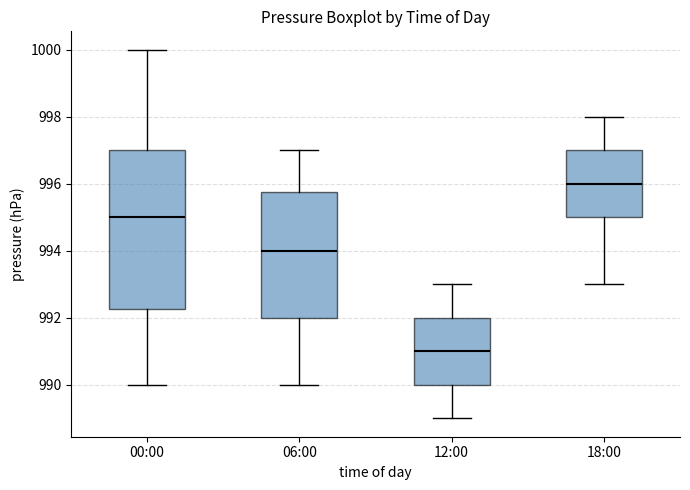

Reading left to right, read every box against the y-axis: the position of its median line, the range the box covers, and the ends of its whiskers. The values are not printed on the chart, so give them approximately, as read against the axis.

00:00: median 995.0, box 992.2 to 997.0, whiskers 990.0 to 1000.0
06:00: median 994.0, box 992.0 to 995.8, whiskers 990.0 to 997.0
12:00: median 991.0, box 990.0 to 992.0, whiskers 989.0 to 993.0
18:00: median 996.0, box 995.0 to 997.0, whiskers 993.0 to 998.0